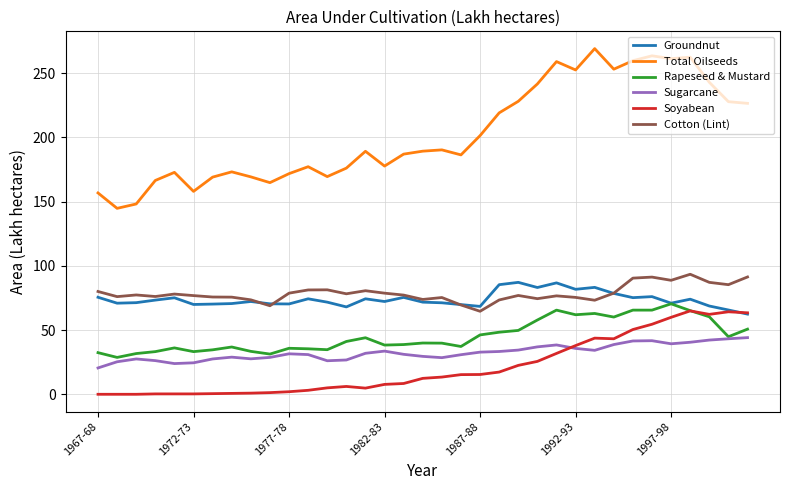

Count the number of categories in the chart.

35